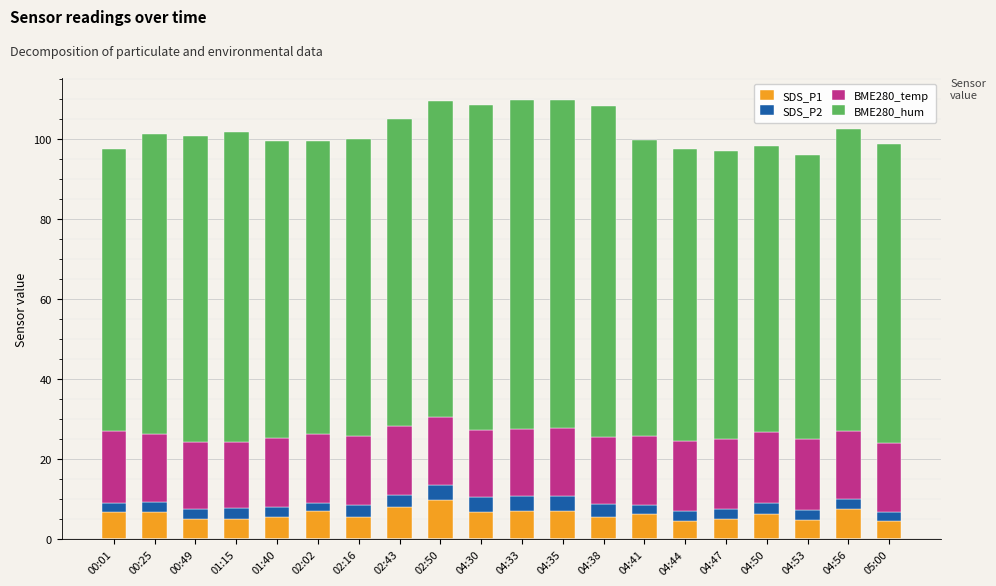

What is the minimum value for SDS_P1?

4.5